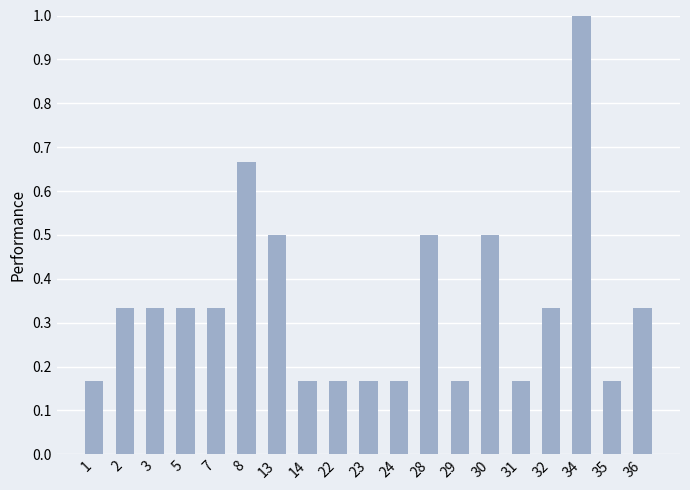

How many values are between 0 and 1?

19